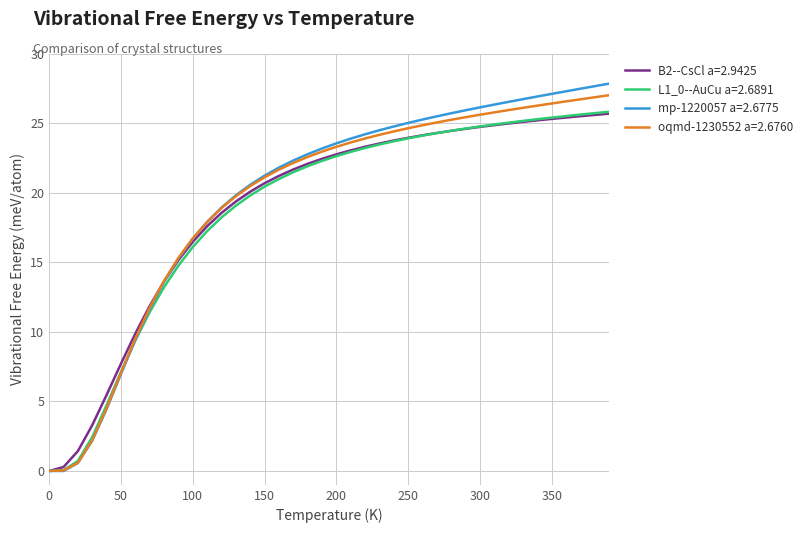

What is the maximum value for L1_0--AuCu a=2.6891?

25.8